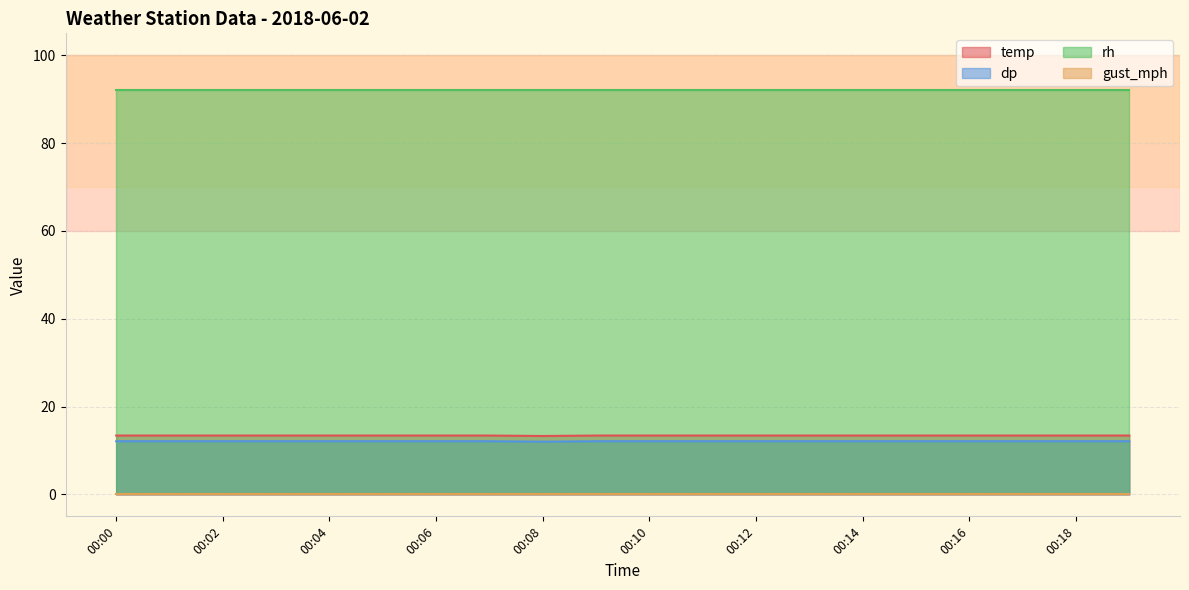

Which has a higher value, 00:09 or 00:01?

00:09